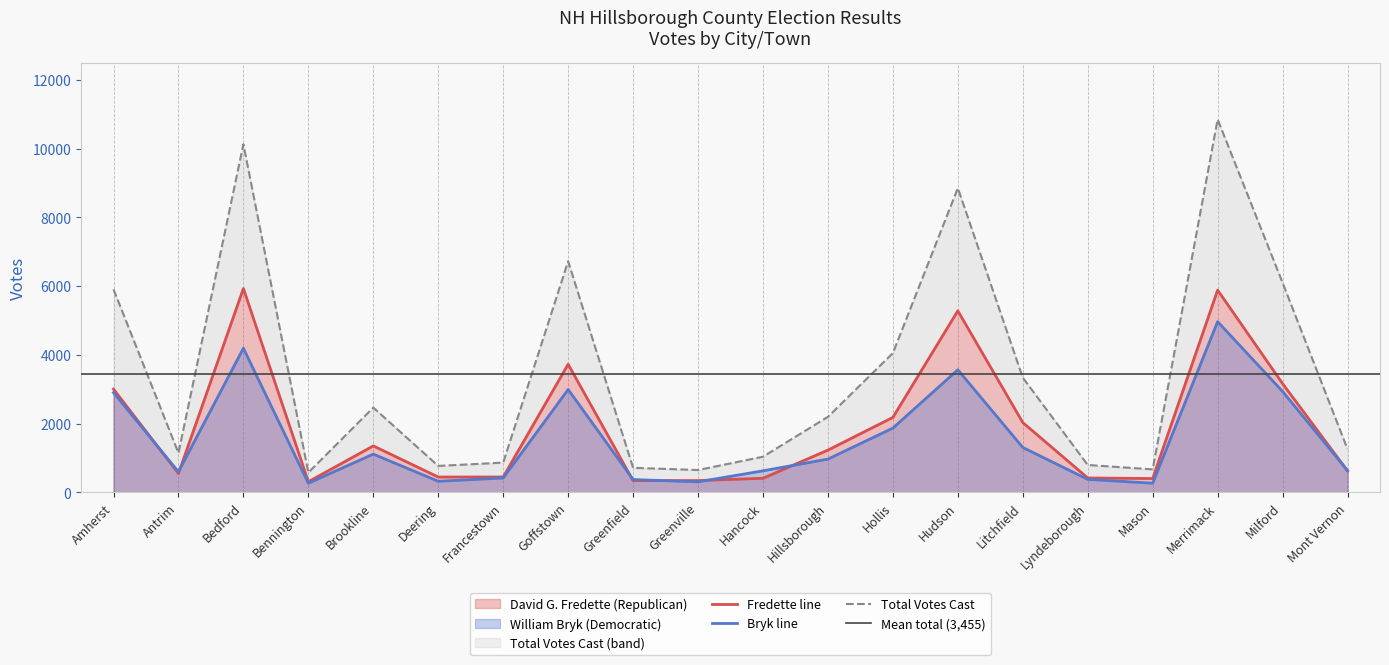

List the labels in order of William Bryk (Democratic) value, smallest first.

Bennington, Mason, Greenville, Deering, Greenfield, Lyndeborough, Francestown, Antrim, Hancock, Mont Vernon, Hillsborough, Brookline, Litchfield, Hollis, Amherst, Milford, Goffstown, Hudson, Bedford, Merrimack